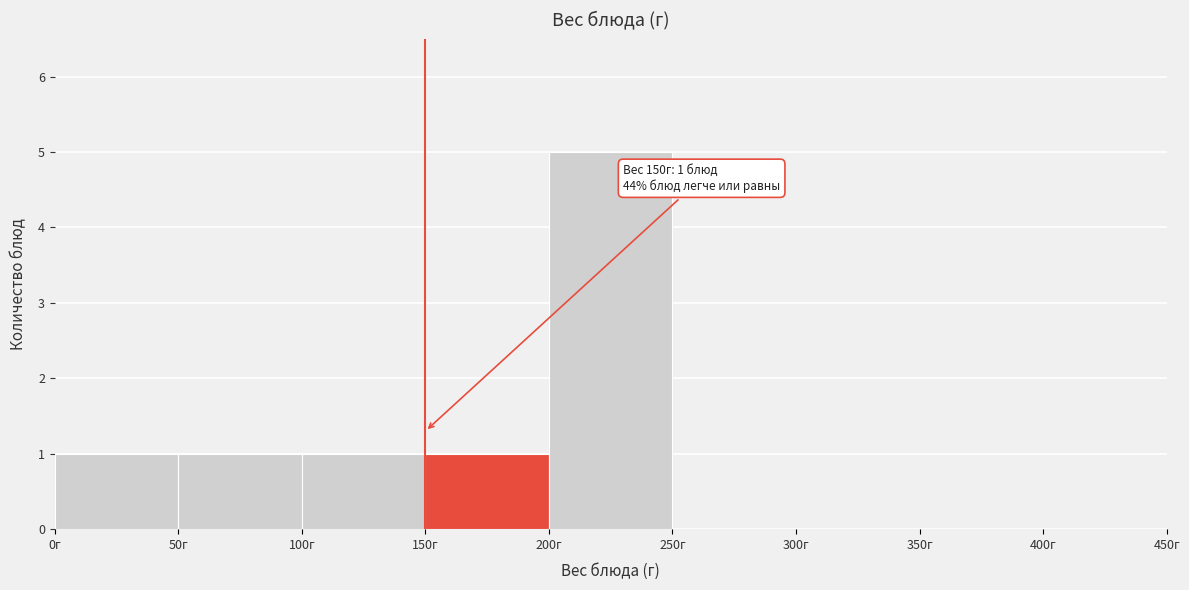

Over which range of the x-axis is the bar tallest?

200 to 250